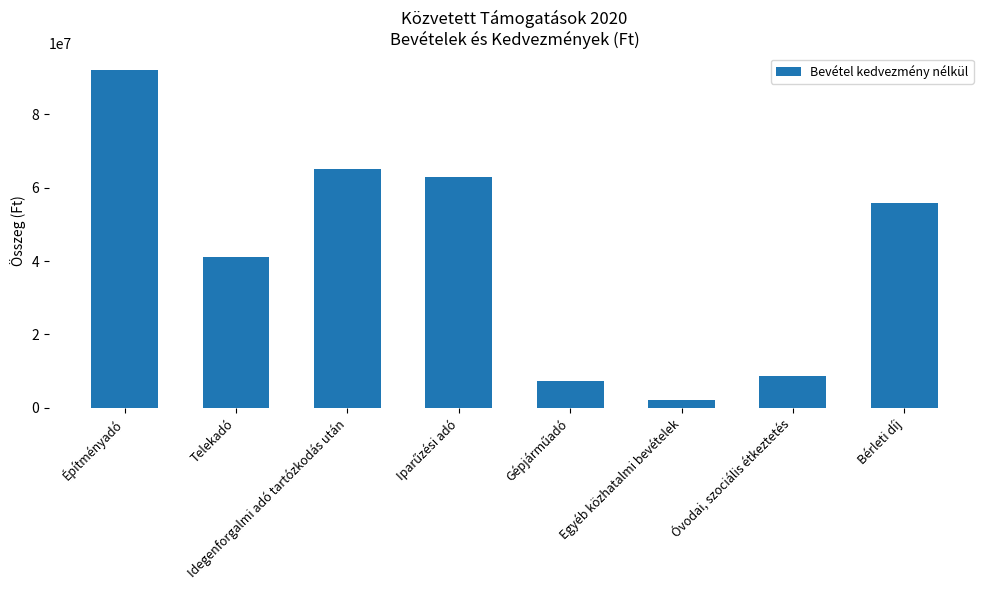

At which label is the value closest to 47000000?

Telekadó